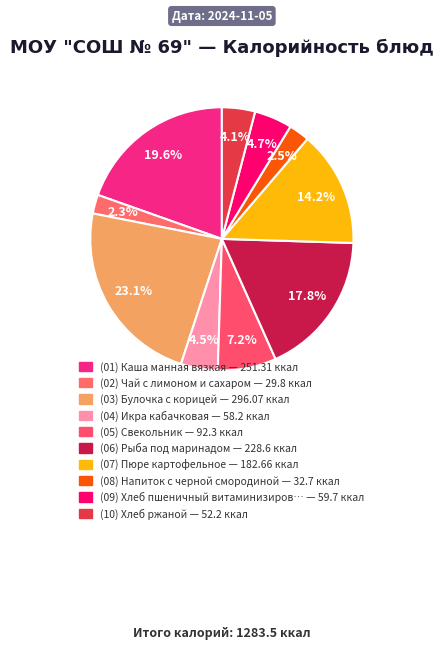

Rank the categories by value from lowest to highest.

Чай с лимоном и сахаром, Напиток с черной смородиной, Хлеб ржаной, Икра кабачковая, Хлеб пшеничный витаминизированный, Свекольник, Пюре картофельное, Рыба под маринадом, Каша манная вязкая, Булочка с корицей